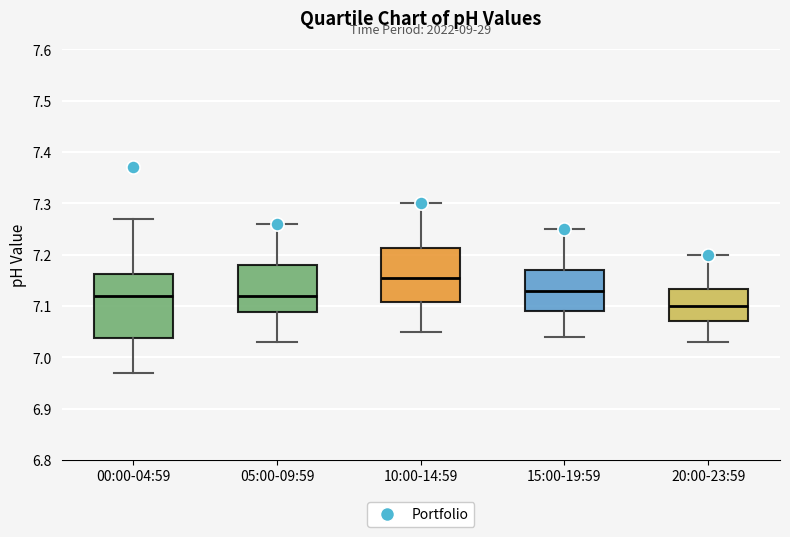

Reading left to right, read every box against the y-axis: the position of its median line, the range the box covers, and the ends of its whiskers. The values are not printed on the chart, so give them approximately, as read against the axis.

00:00-04:59: median 7.12, box 7.04 to 7.16, whiskers 6.97 to 7.27
05:00-09:59: median 7.12, box 7.09 to 7.18, whiskers 7.03 to 7.26
10:00-14:59: median 7.16, box 7.11 to 7.21, whiskers 7.05 to 7.30
15:00-19:59: median 7.13, box 7.09 to 7.17, whiskers 7.04 to 7.25
20:00-23:59: median 7.10, box 7.07 to 7.13, whiskers 7.03 to 7.20